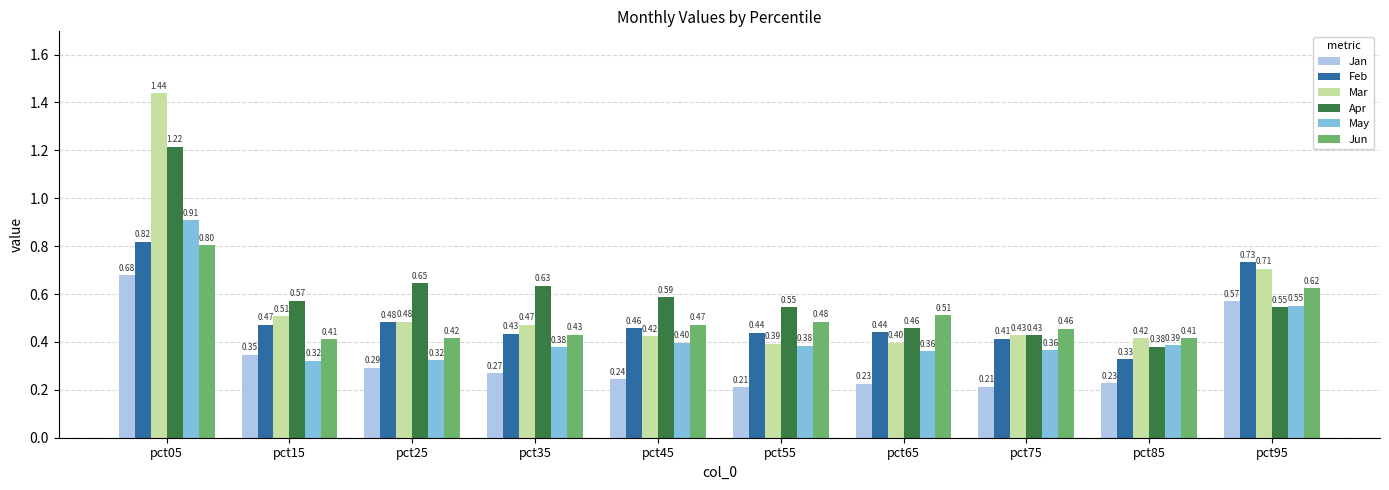

What is the average value of the May series?

0.4